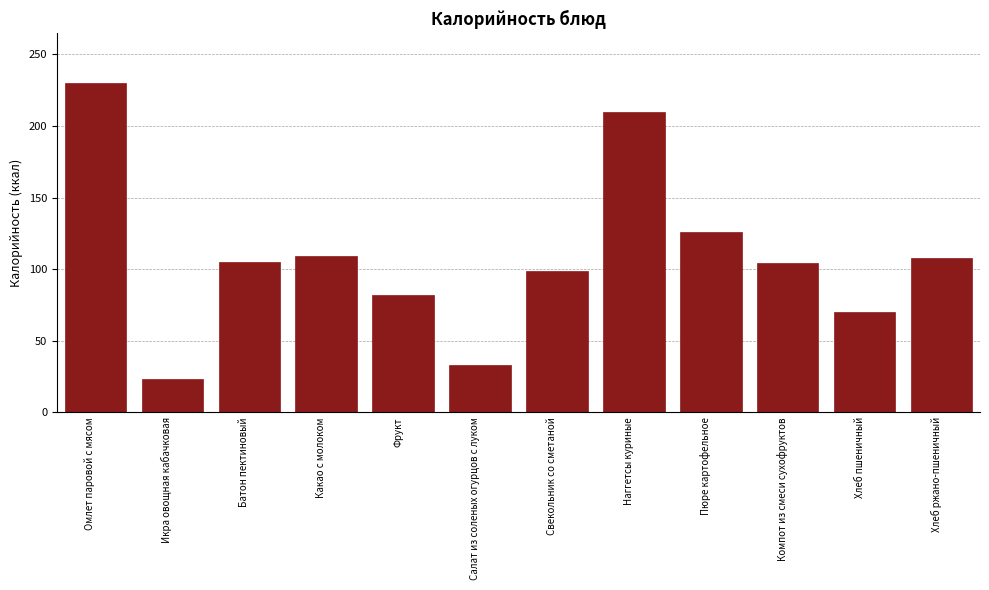

What is the approximate value at Омлет паровой с мясом, to the nearest 50?

250